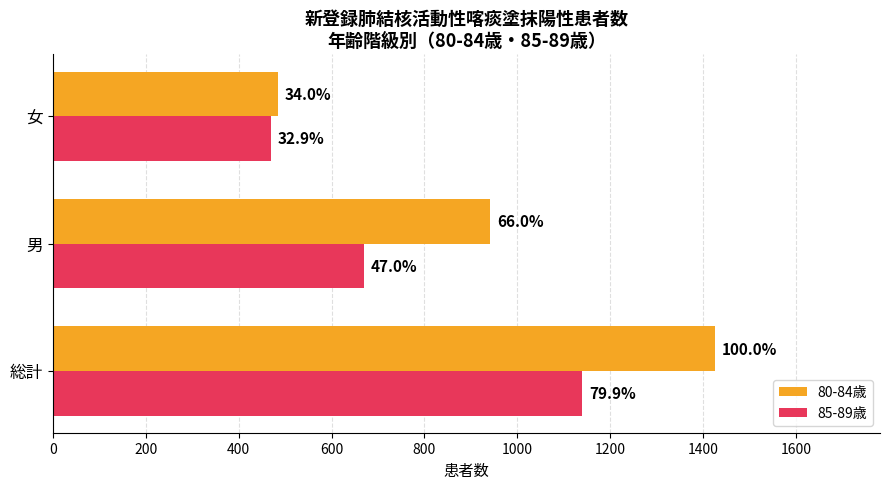

How many bars are there in each group?

2